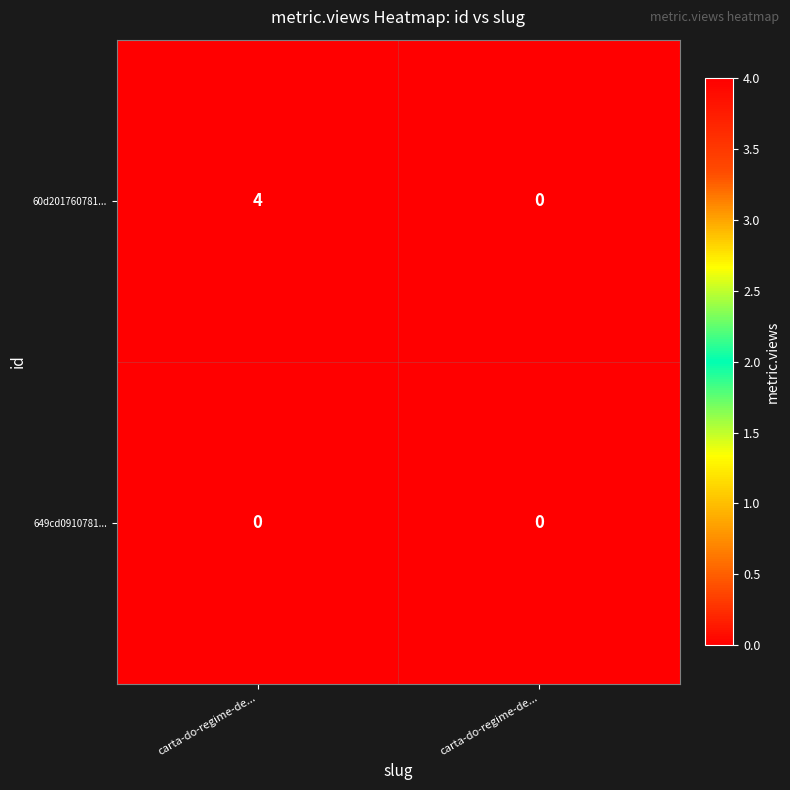

Rank the series by their average value, from lowest to highest.

649cd0910781..., 60d201760781...